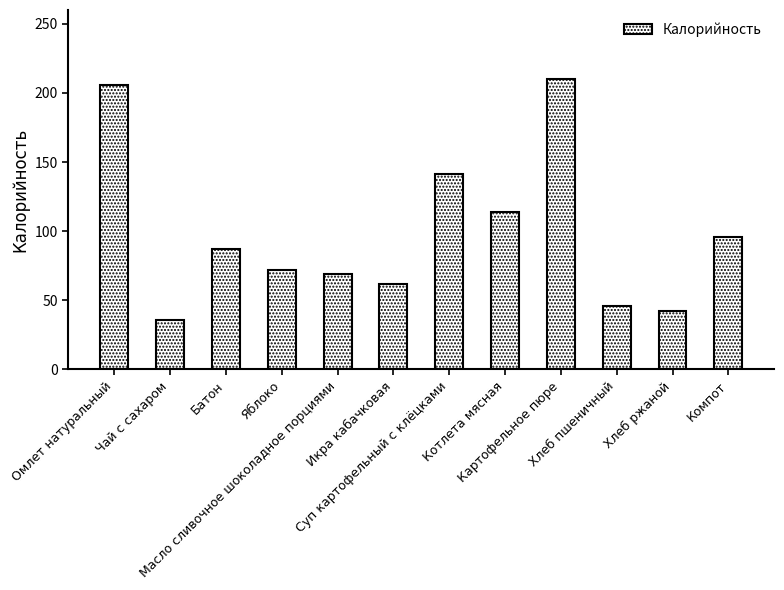

What is the change in value from Омлет натуральный to Суп картофельный с клёцками?

-65